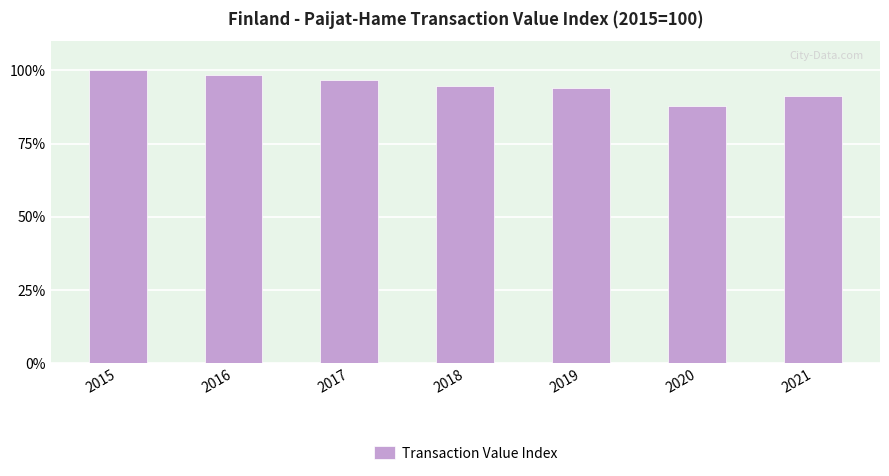

What value does the data have at 2021?

91.1